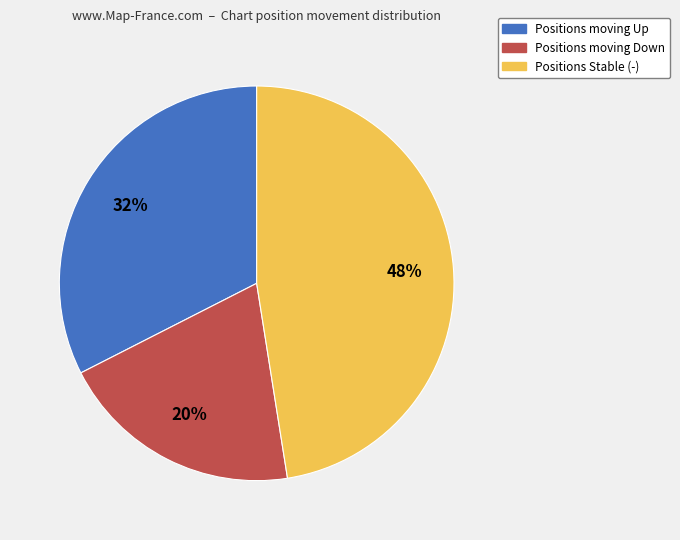

Is there any slice that represents more than half of the pie?

No